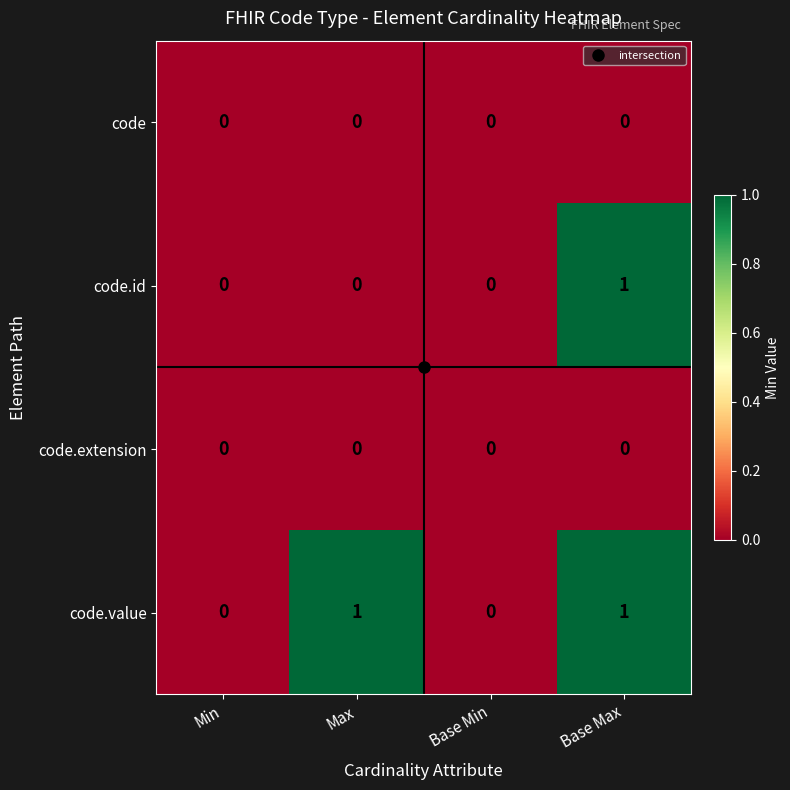

Count the code.value values in the range 0 to 1.

4